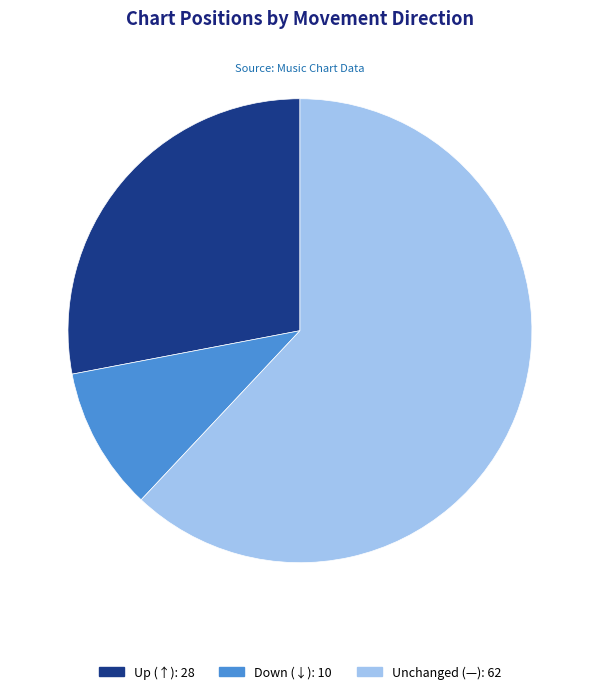

To the nearest percent, what is the average slice percentage?

33%